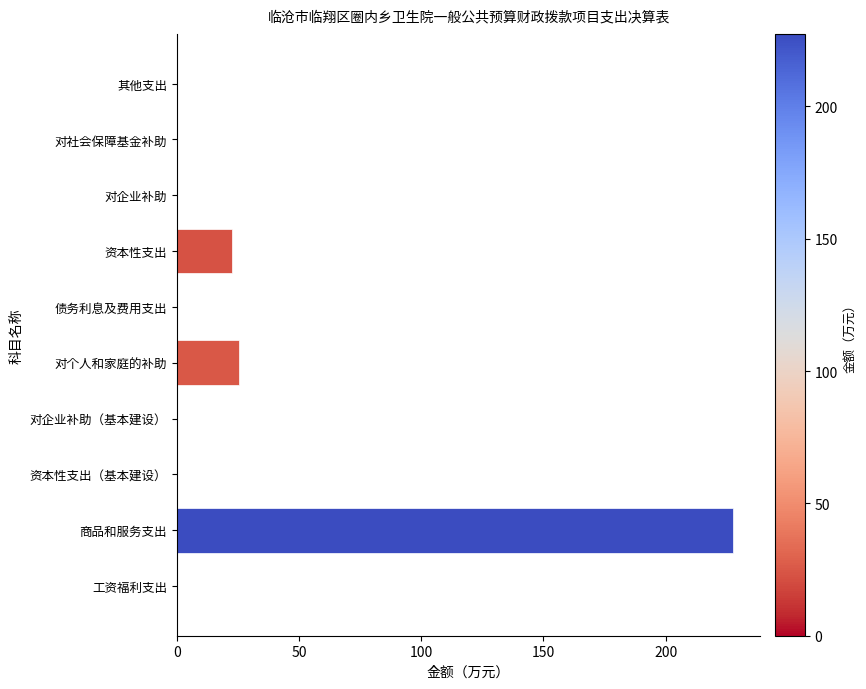

Count the number of categories in the chart.

10